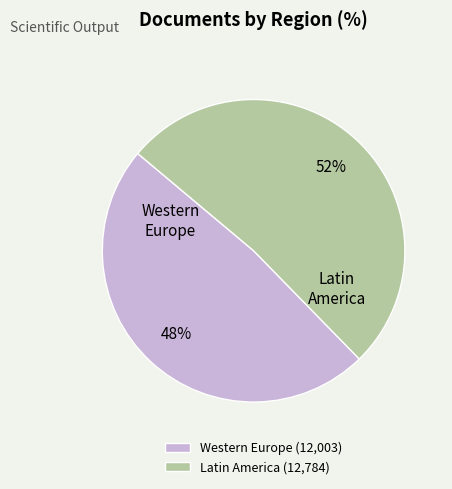

Which has a higher value, Latin America (12,784) or Western Europe (12,003)?

Latin America (12,784)